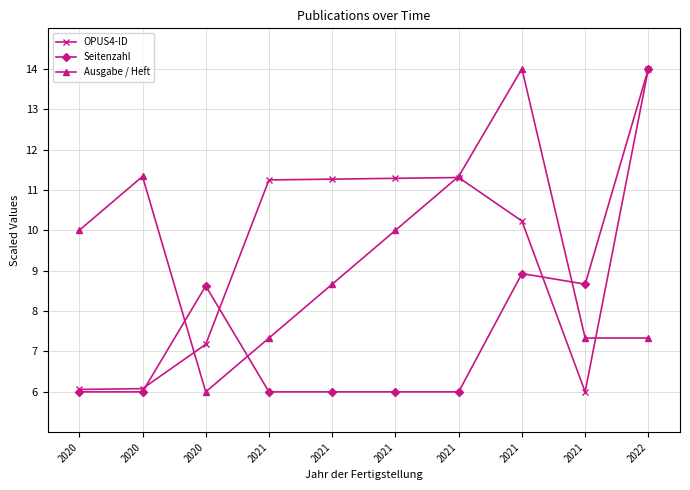

At which category does OPUS4-ID reach its first local peak?

2021